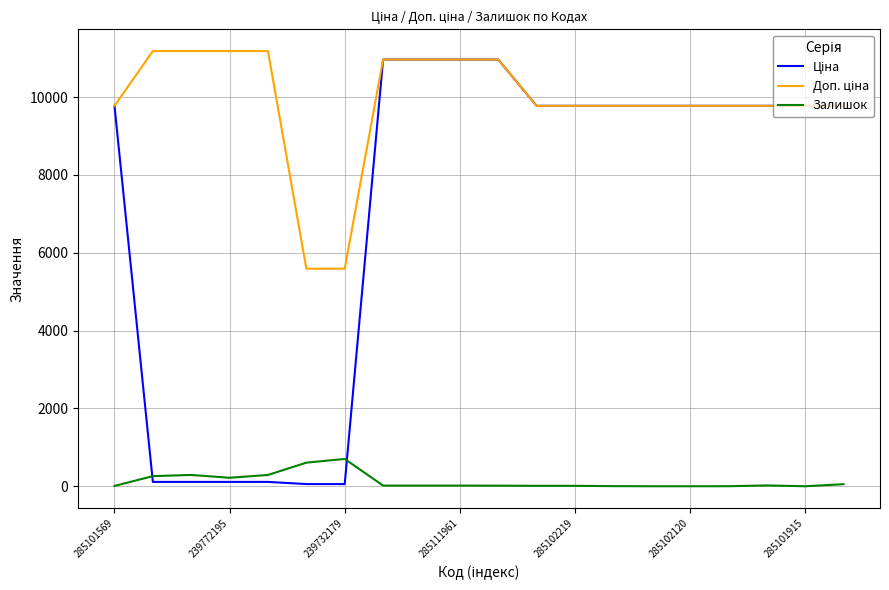

Does the chart display data point markers on the line(s)?

No